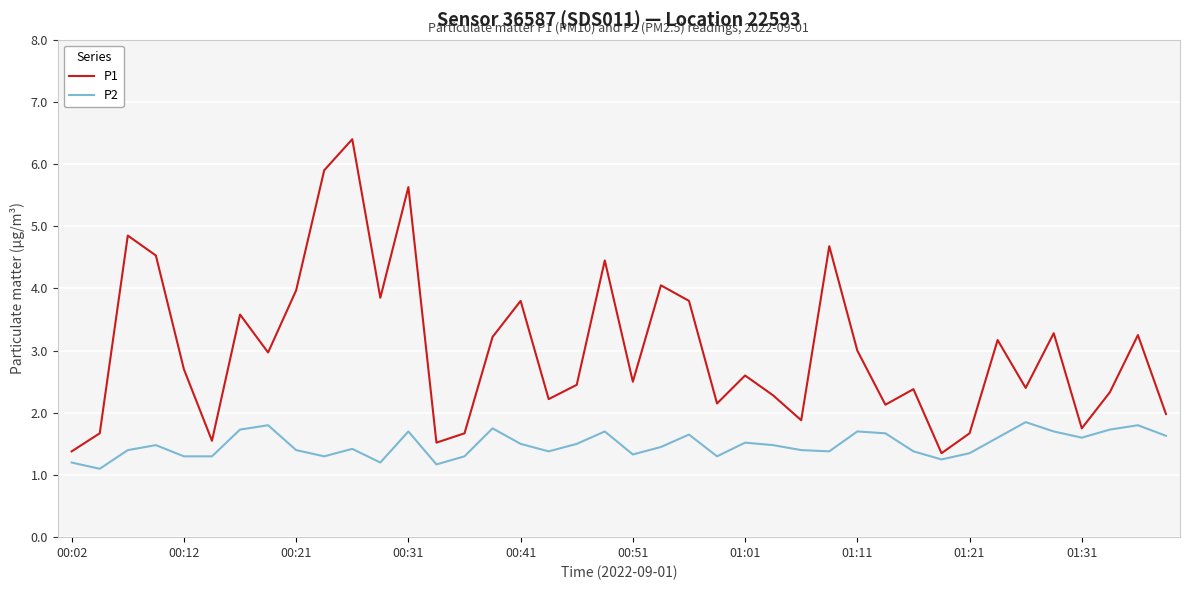

Which series has the widest spread of values?

P1